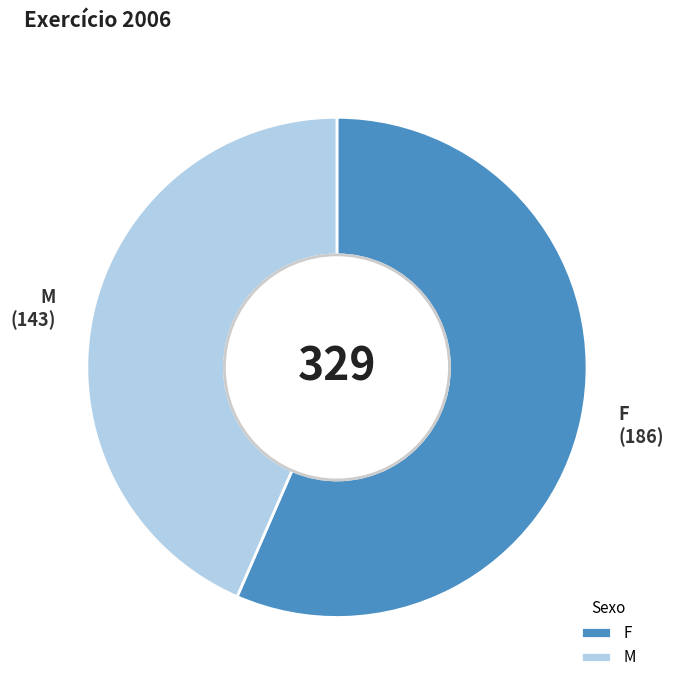

True or false: F accounts for 57% of the total.

True